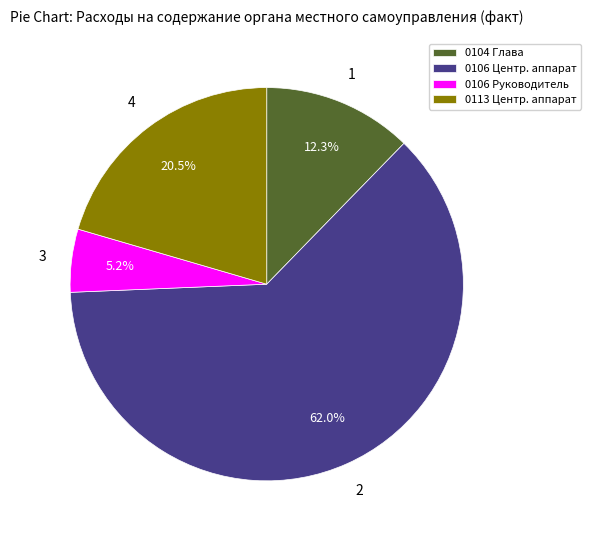

What percentage do 0104 Глава and 0106 Руководитель together represent?

17.5%